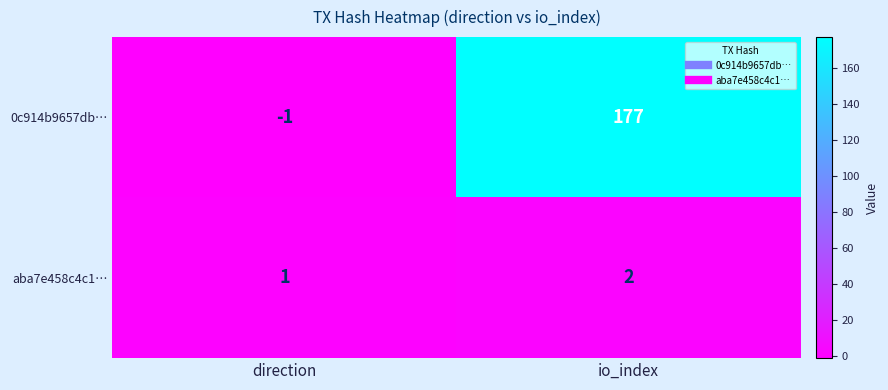

What is the sum of all 0c914b9657db… values?

176